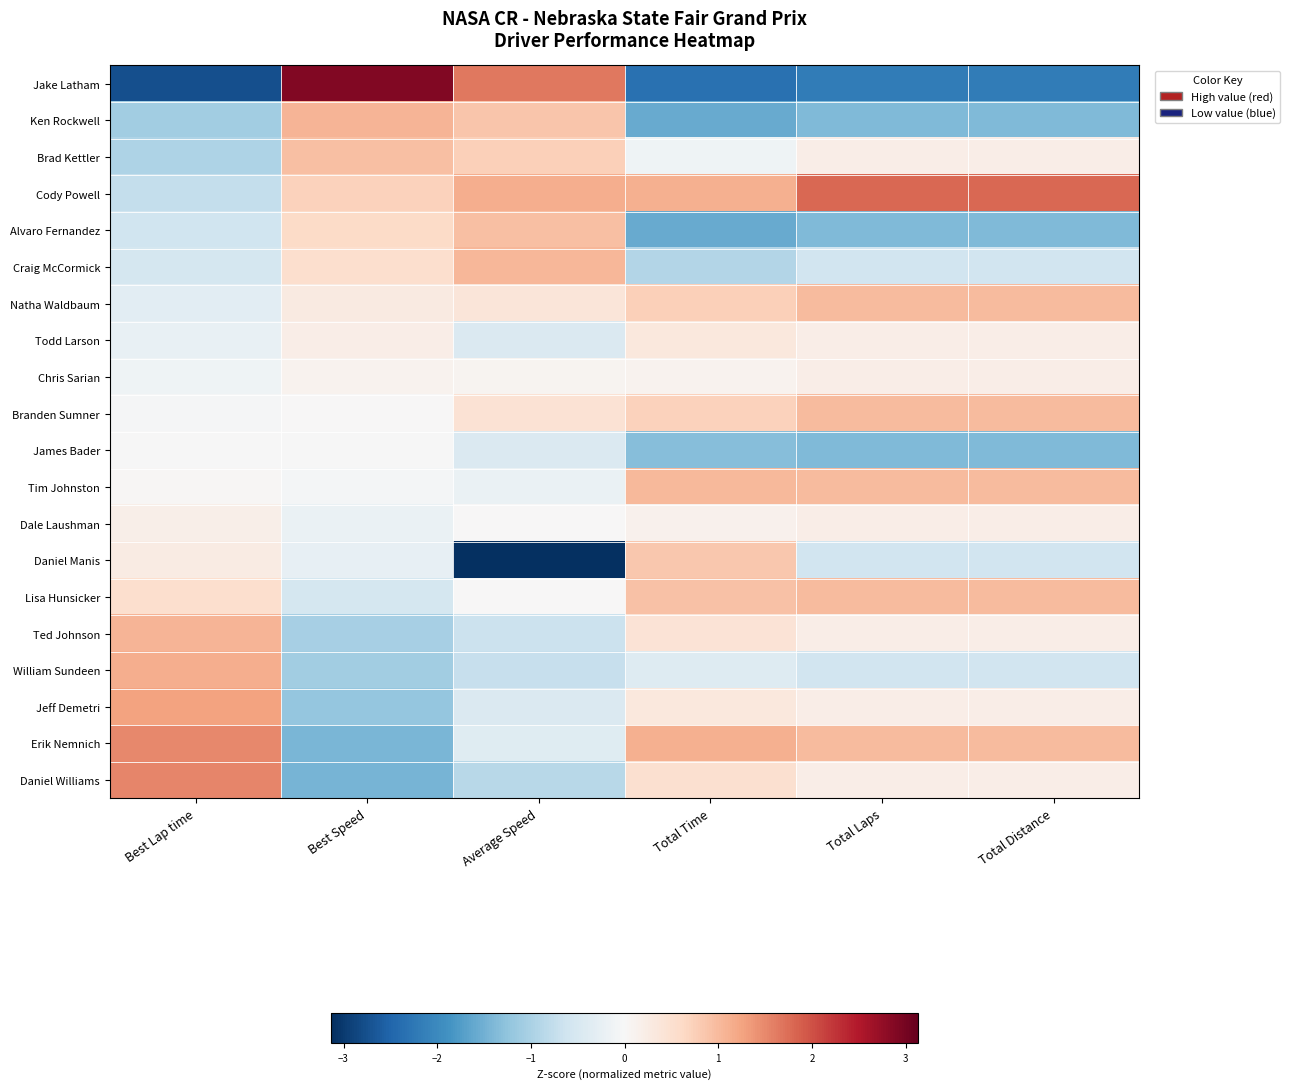

Reading left to right, list all the values displayed in this chart.

Jake Latham: Best Lap time=-2.7	Best Speed=2.9	Average Speed=1.6	Total Time=-2.3	Total Laps=-2.2	Total Distance=-2.2
Ken Rockwell: Best Lap time=-1.1	Best Speed=1.1	Average Speed=0.9	Total Time=-1.6	Total Laps=-1.4	Total Distance=-1.4
Brad Kettler: Best Lap time=-1.0	Best Speed=0.9	Average Speed=0.8	Total Time=-0.1	Total Laps=0.2	Total Distance=0.2
Cody Powell: Best Lap time=-0.8	Best Speed=0.7	Average Speed=1.1	Total Time=1.1	Total Laps=1.8	Total Distance=1.8
Alvaro Fernandez: Best Lap time=-0.6	Best Speed=0.6	Average Speed=0.9	Total Time=-1.6	Total Laps=-1.4	Total Distance=-1.4
Craig McCormick: Best Lap time=-0.6	Best Speed=0.5	Average Speed=1.0	Total Time=-0.9	Total Laps=-0.6	Total Distance=-0.6
Natha Waldbaum: Best Lap time=-0.3	Best Speed=0.3	Average Speed=0.4	Total Time=0.7	Total Laps=1.0	Total Distance=1.0
Todd Larson: Best Lap time=-0.2	Best Speed=0.2	Average Speed=-0.4	Total Time=0.3	Total Laps=0.2	Total Distance=0.2
Chris Sarian: Best Lap time=-0.1	Best Speed=0.1	Average Speed=0.1	Total Time=0.1	Total Laps=0.2	Total Distance=0.2
Branden Sumner: Best Lap time=-0.0	Best Speed=0.0	Average Speed=0.4	Total Time=0.7	Total Laps=1.0	Total Distance=1.0
James Bader: Best Lap time=-0.0	Best Speed=-0.0	Average Speed=-0.5	Total Time=-1.3	Total Laps=-1.4	Total Distance=-1.4
Tim Johnston: Best Lap time=0.0	Best Speed=-0.1	Average Speed=-0.2	Total Time=1.0	Total Laps=1.0	Total Distance=1.0
Dale Laushman: Best Lap time=0.2	Best Speed=-0.2	Average Speed=0.0	Total Time=0.1	Total Laps=0.2	Total Distance=0.2
Daniel Manis: Best Lap time=0.2	Best Speed=-0.3	Average Speed=-3.1	Total Time=0.9	Total Laps=-0.6	Total Distance=-0.6
Lisa Hunsicker: Best Lap time=0.5	Best Speed=-0.5	Average Speed=0.0	Total Time=0.9	Total Laps=1.0	Total Distance=1.0
Ted Johnson: Best Lap time=1.1	Best Speed=-1.0	Average Speed=-0.7	Total Time=0.4	Total Laps=0.2	Total Distance=0.2
William Sundeen: Best Lap time=1.1	Best Speed=-1.1	Average Speed=-0.7	Total Time=-0.4	Total Laps=-0.6	Total Distance=-0.6
Jeff Demetri: Best Lap time=1.3	Best Speed=-1.2	Average Speed=-0.5	Total Time=0.3	Total Laps=0.2	Total Distance=0.2
Erik Nemnich: Best Lap time=1.5	Best Speed=-1.4	Average Speed=-0.4	Total Time=1.1	Total Laps=1.0	Total Distance=1.0
Daniel Williams: Best Lap time=1.5	Best Speed=-1.5	Average Speed=-0.9	Total Time=0.5	Total Laps=0.2	Total Distance=0.2